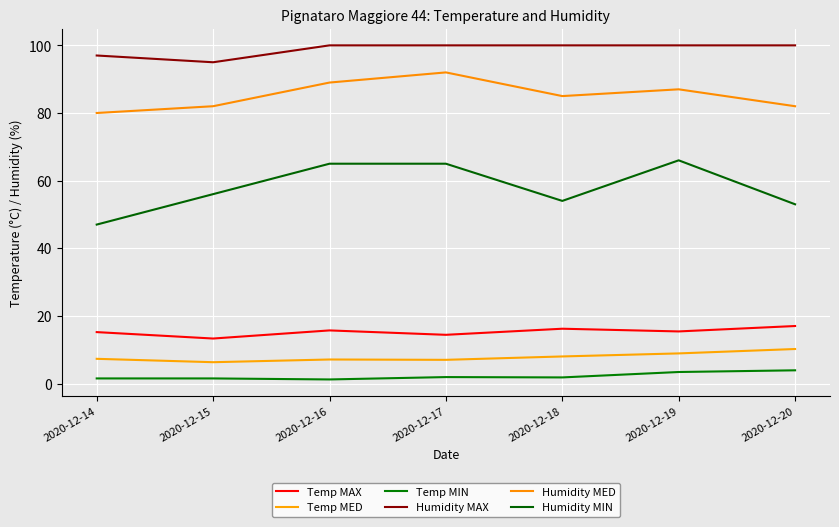

Which category has the highest value across all series?

2020-12-16